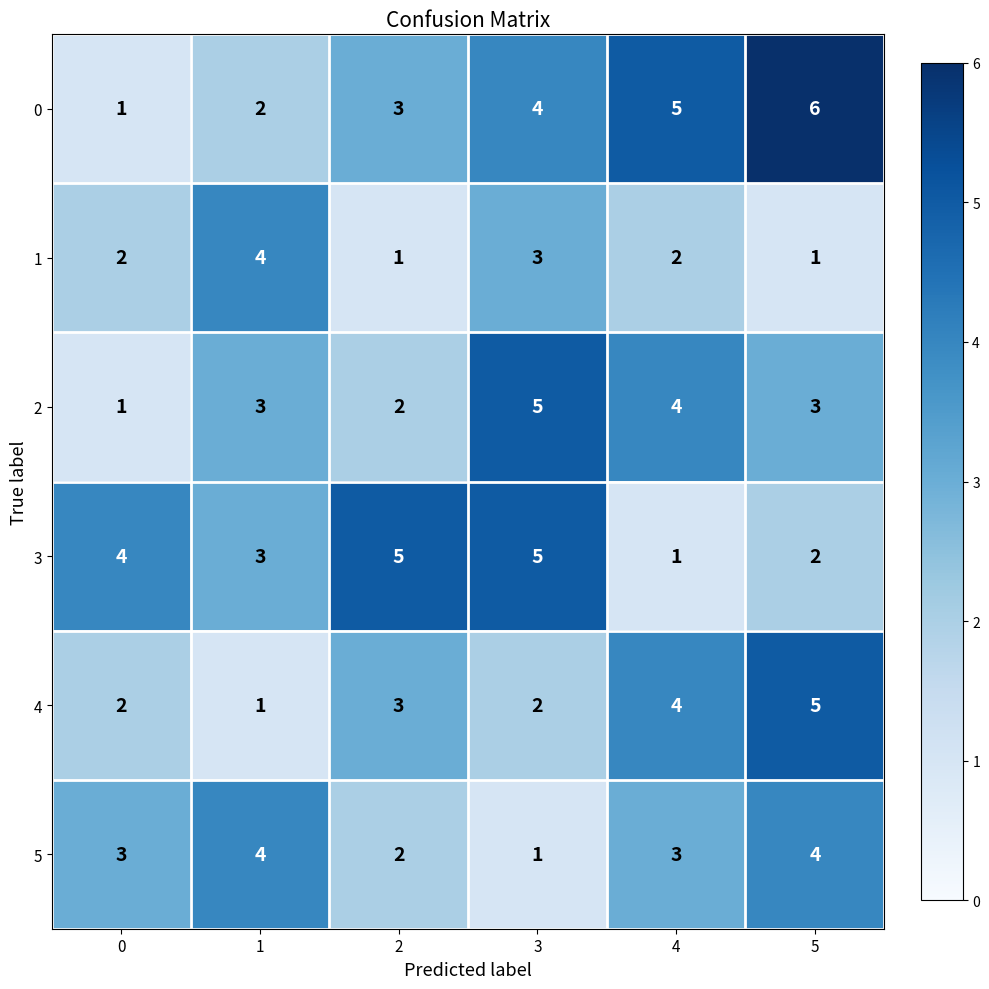

Count the 2 values in the range 2 to 4.

4